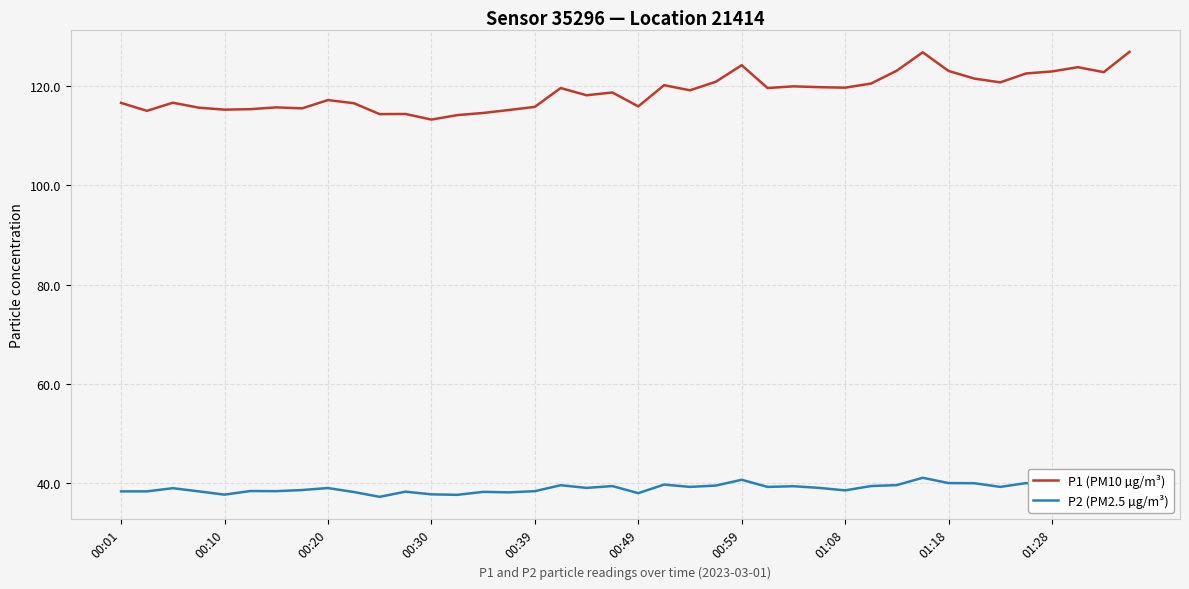

Which series has the widest spread of values?

P1 (PM10 µg/m³)